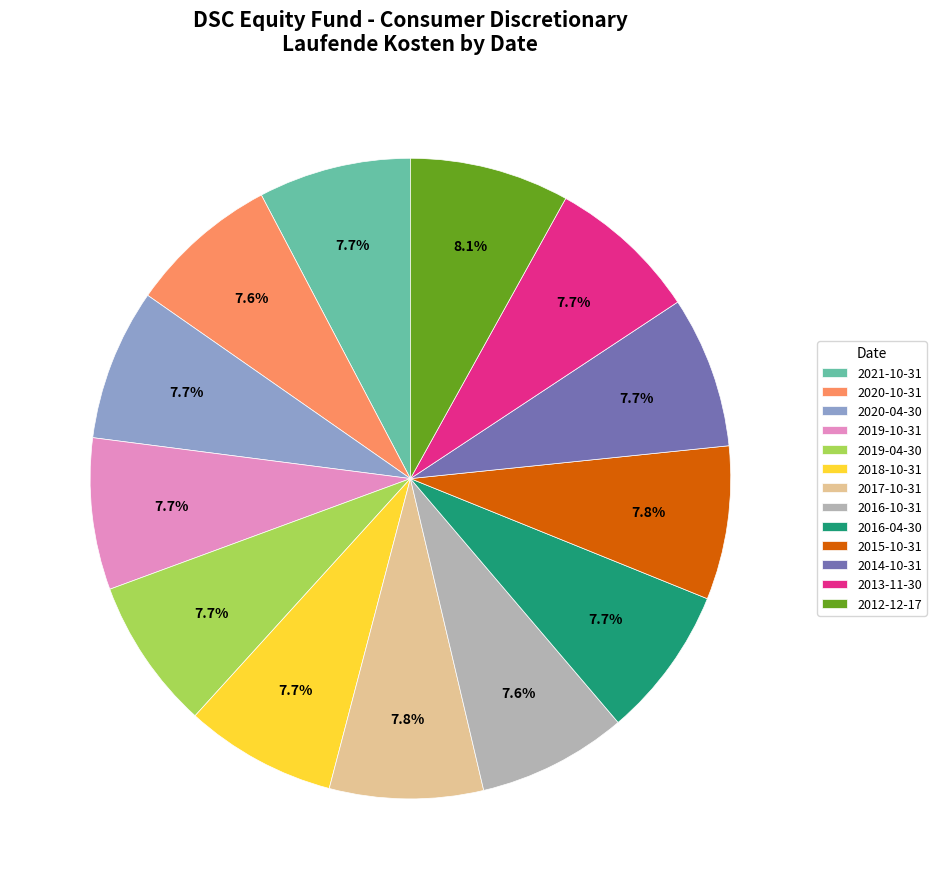

Approximately how many times larger is the value at 2016-10-31 compared to 2021-10-31?

1.0